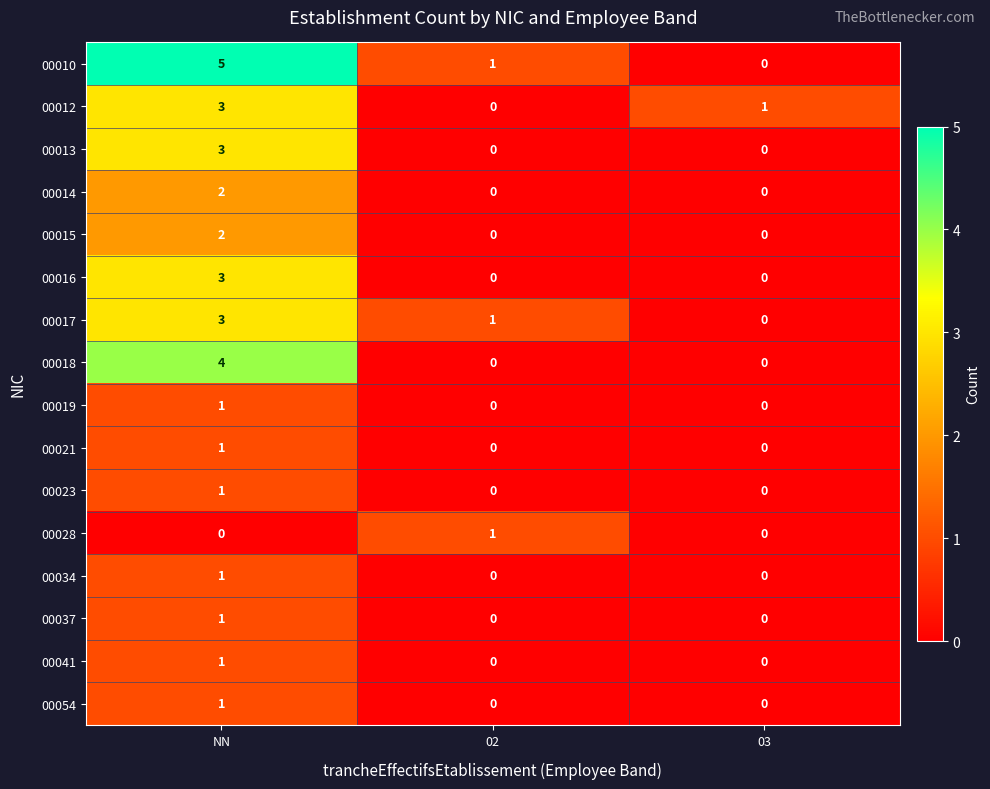

At which category does the chart reach its peak across all series?

NN